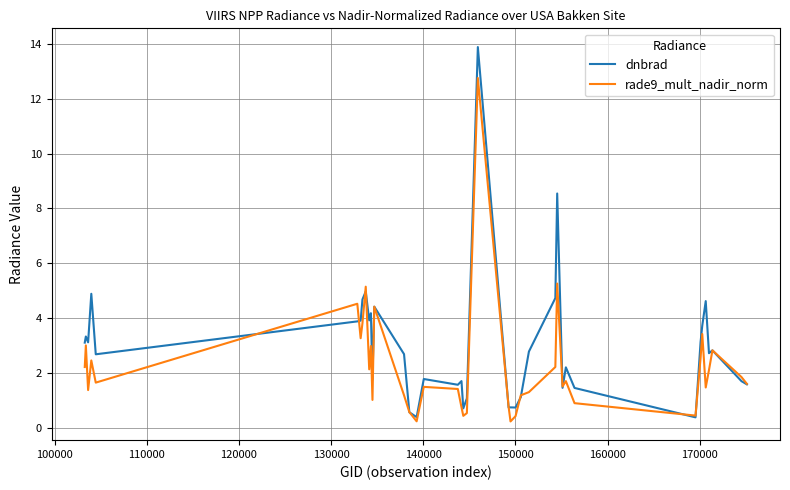

What is the maximum value for dnbrad?

13.9